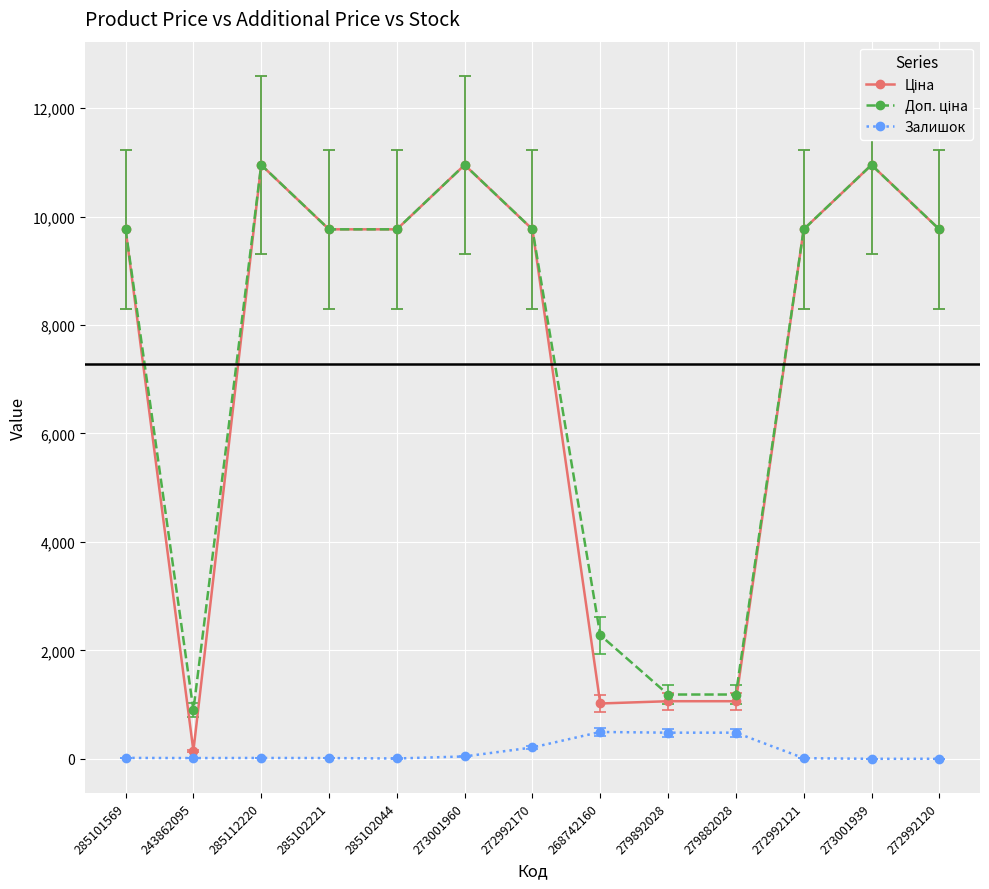

True or false: Залишок has a value of 2.0 at 273001939.

True